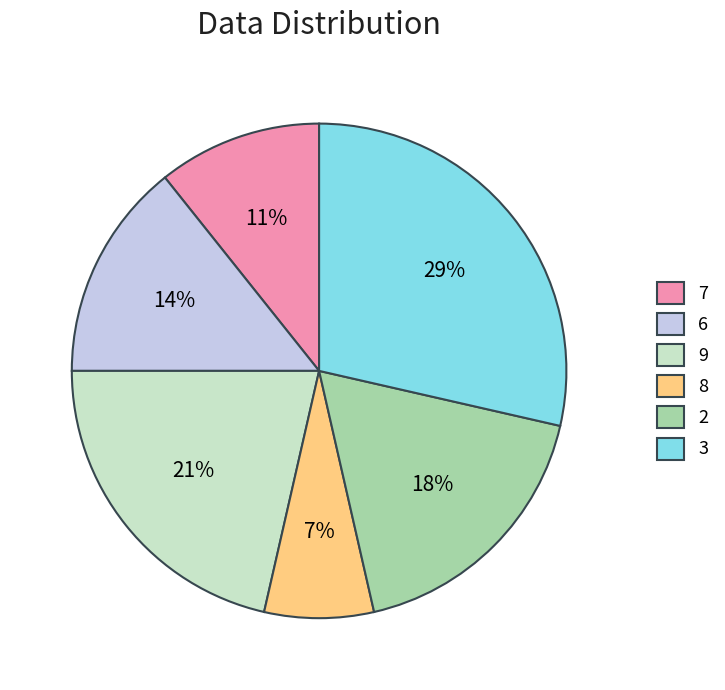

Count the number of slices in the pie.

6